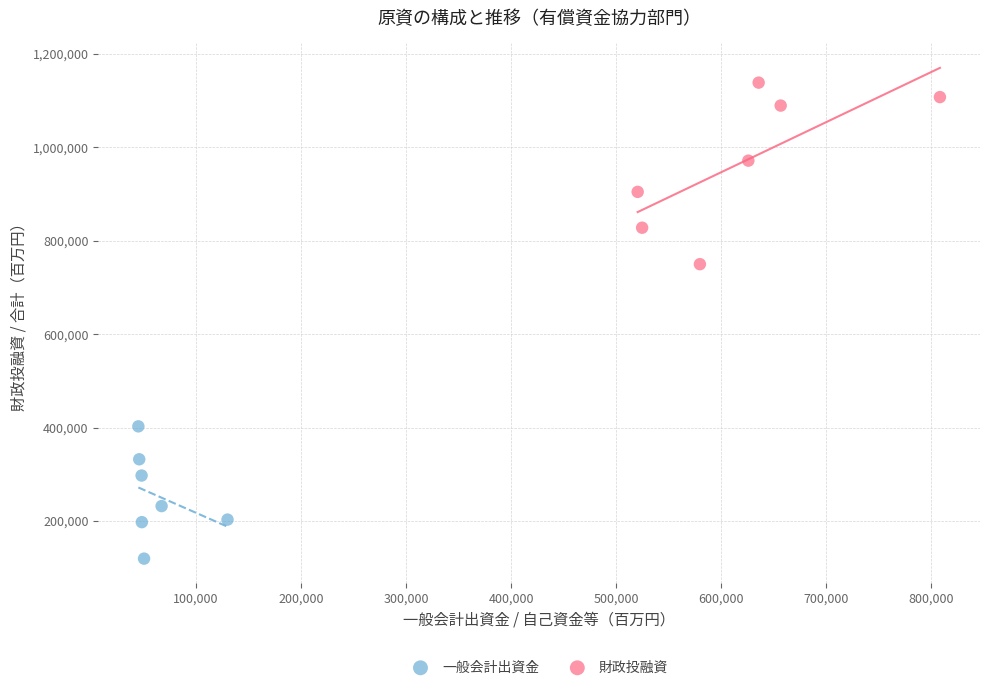

Which series contains the lowest Y value?

一般会計出資金